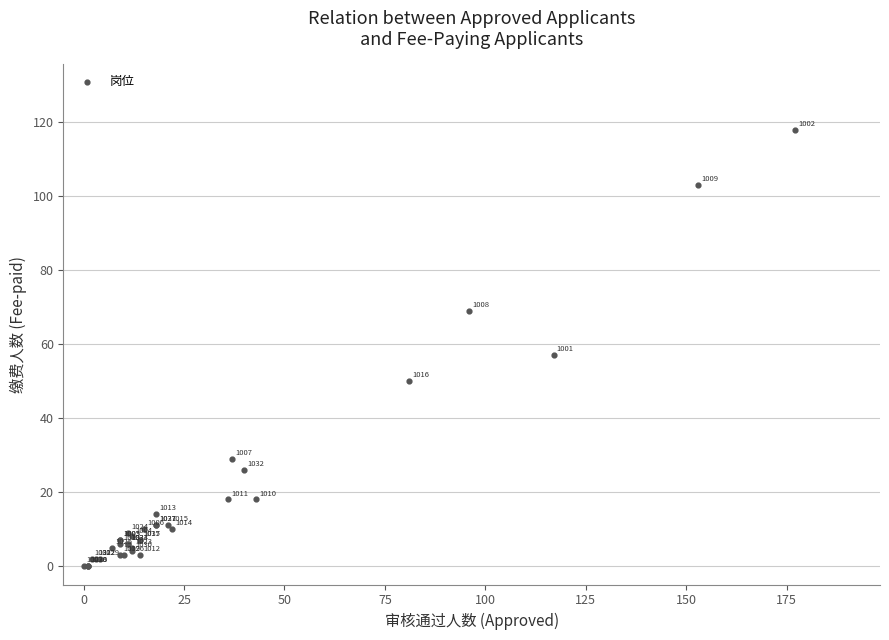

What Y value in the scatter plot is closest to 59?

57